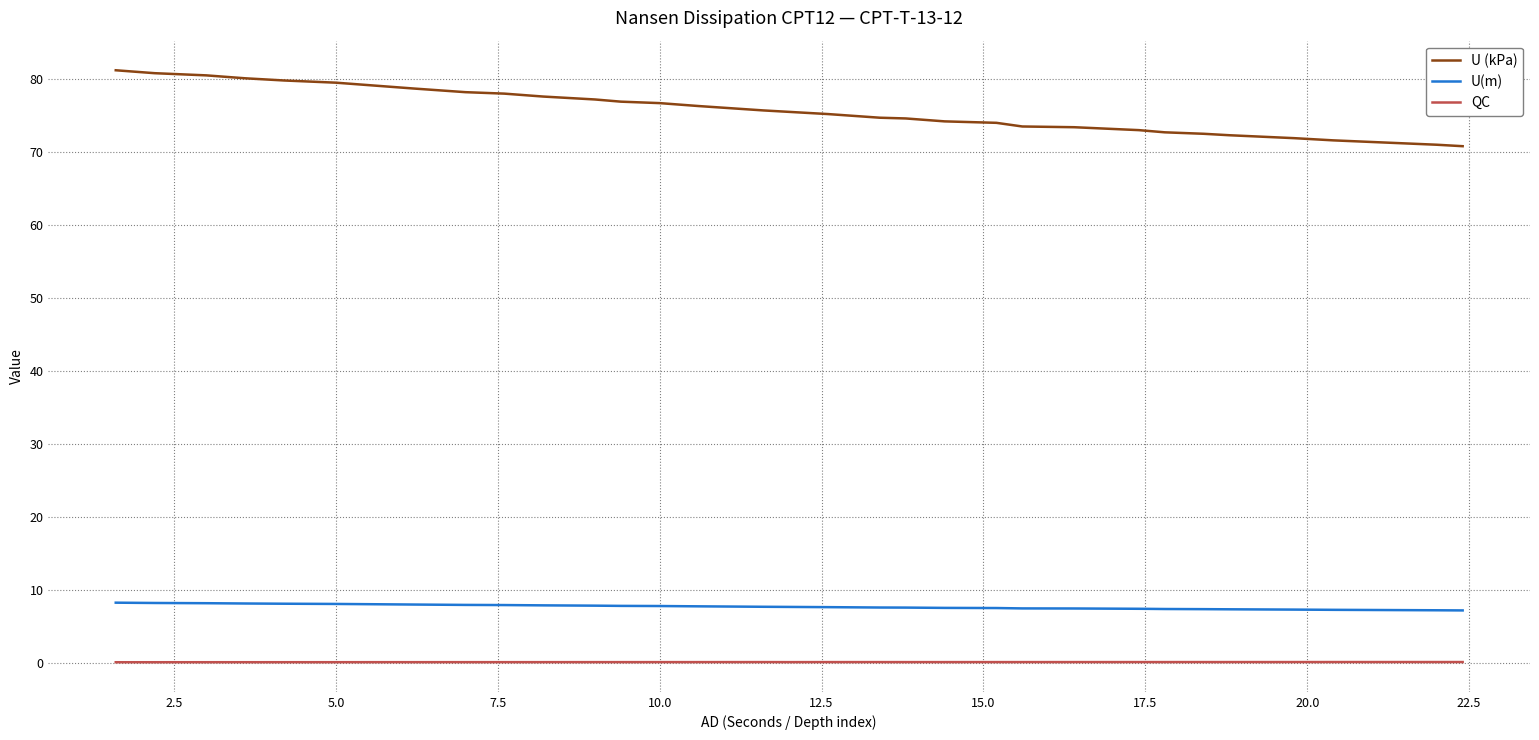

True or false: U(m) and QC intersect in this chart.

False